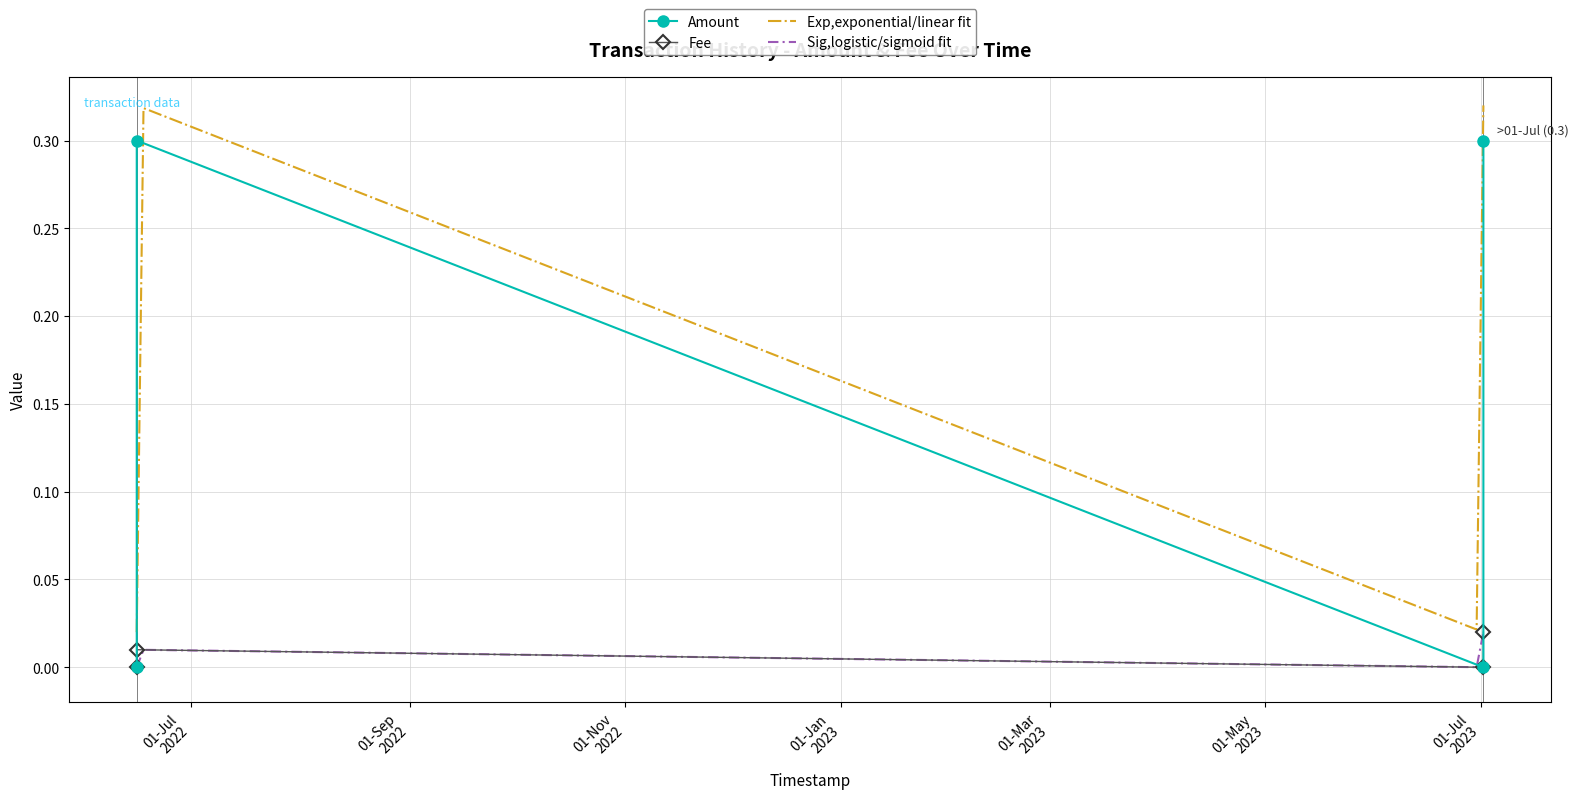

At which category does Amount reach its first local valley?

2023-07-01 18:58:29